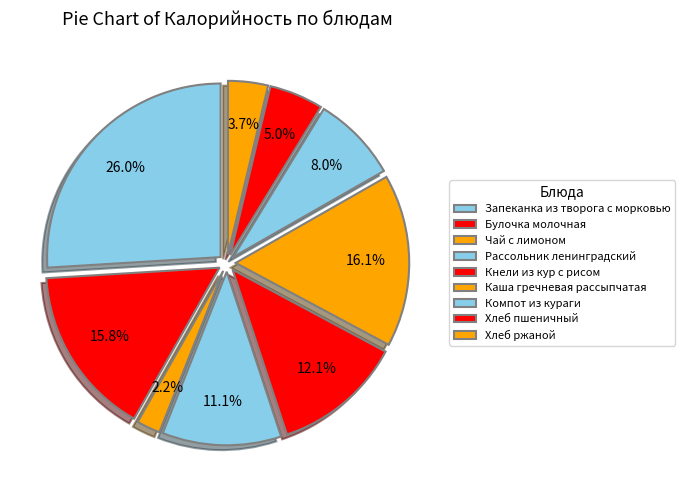

Approximately how many times larger is the value at Компот из кураги compared to Запеканка из творога с морковью?

0.3